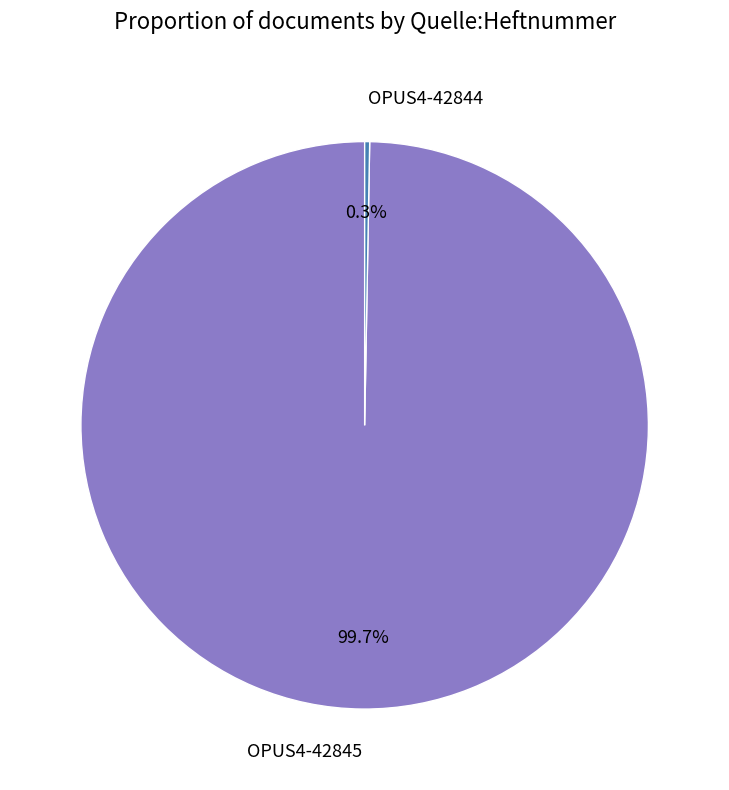

To the nearest percent, what is the difference between the OPUS4-42844 and OPUS4-42845 slice percentages?

99%